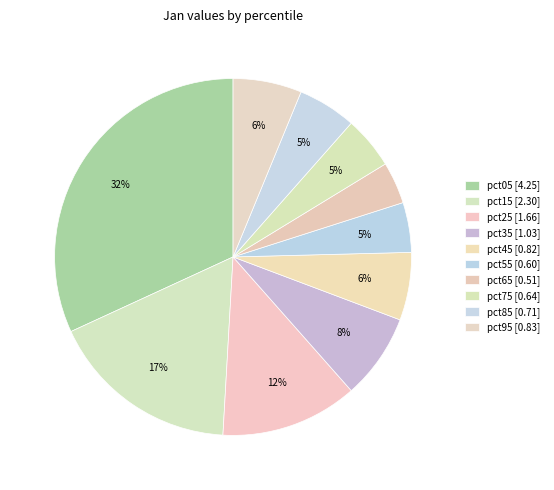

How many slices are in this pie chart?

10